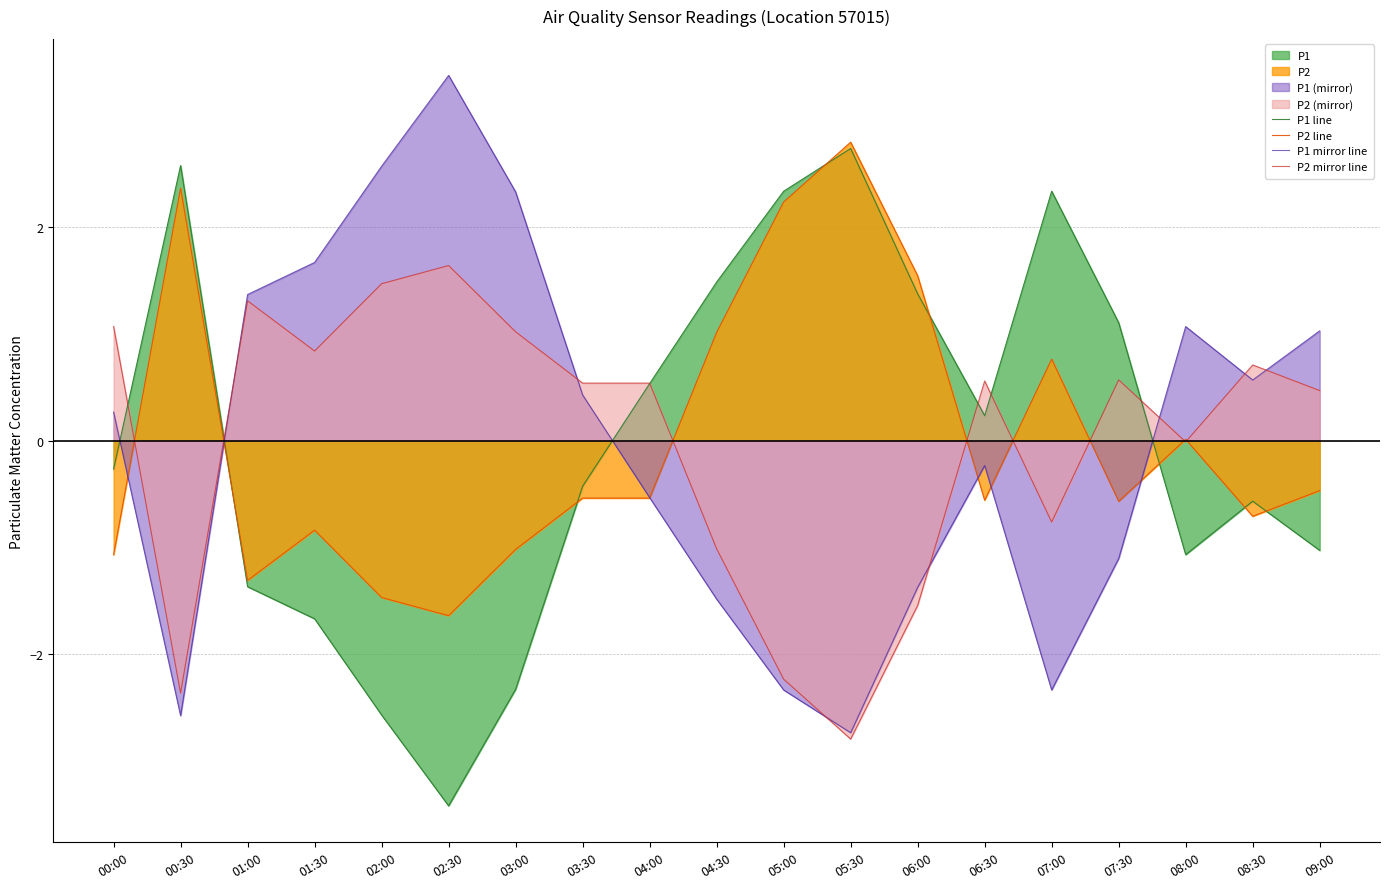

Count the number of categories in the chart.

19